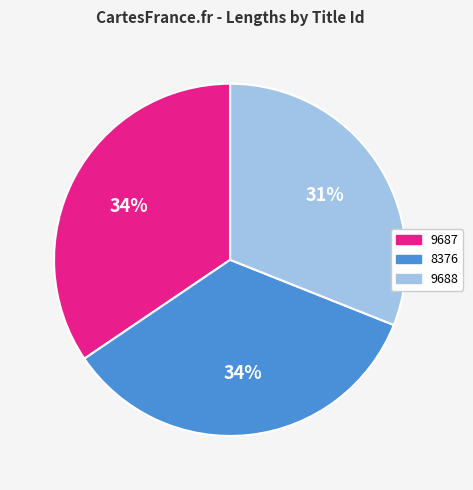

Is it true that 9688 is 23% of the pie?

False